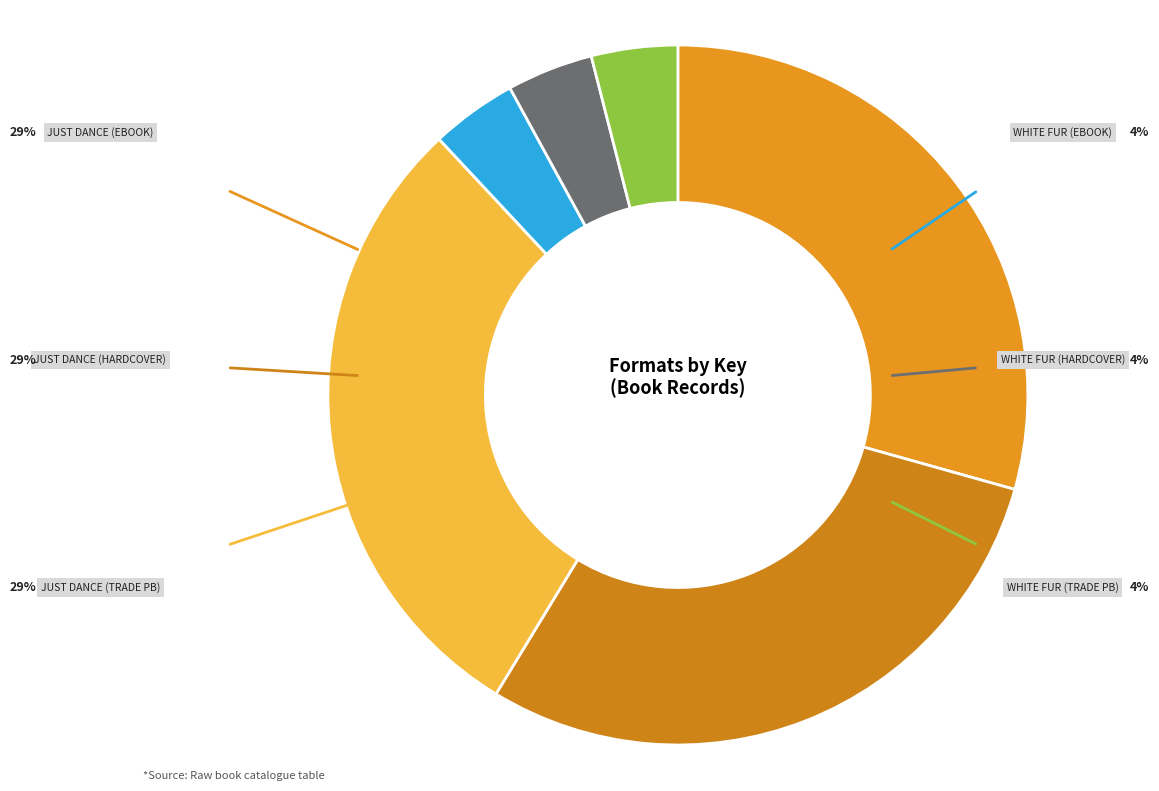

To the nearest percent, what percentage of the pie is White Fur Flying (Hardcover)?

4%